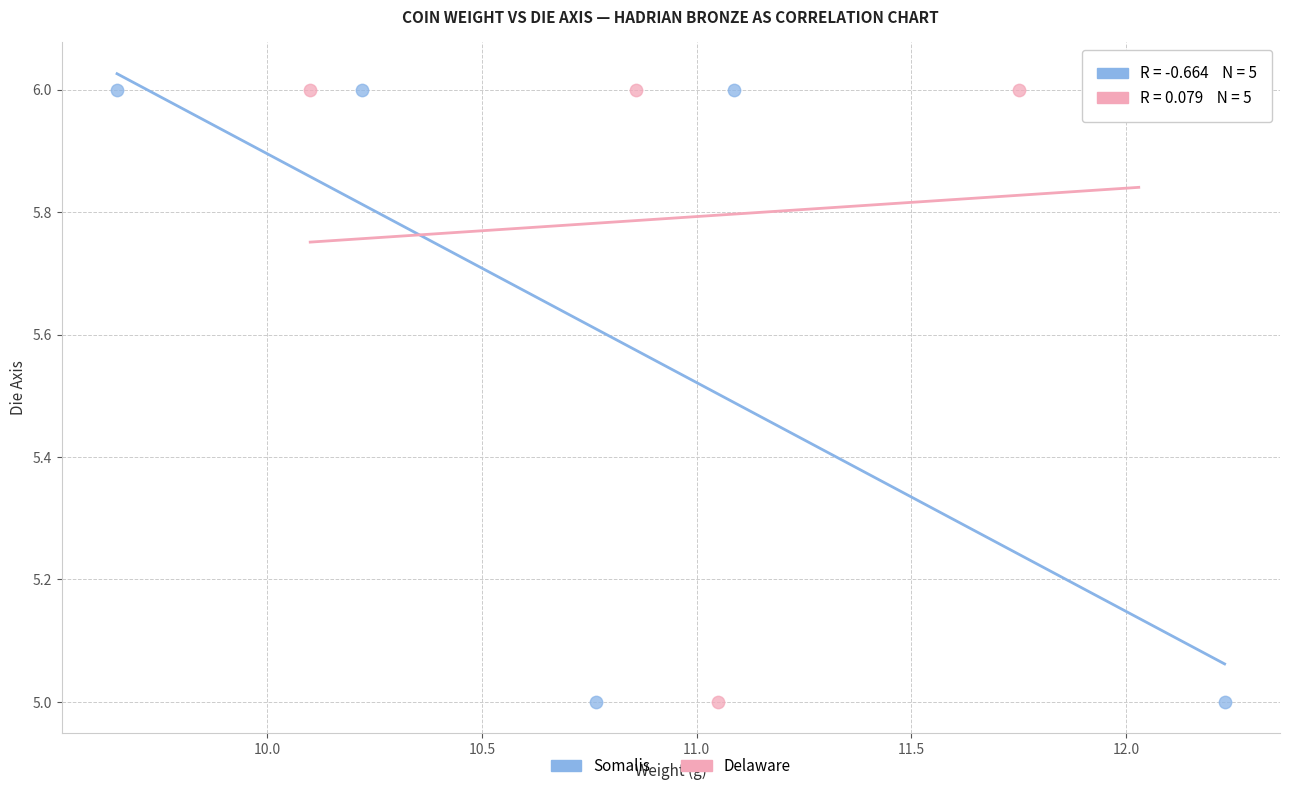

What are all the series names shown in the legend?

Somalis, Delaware